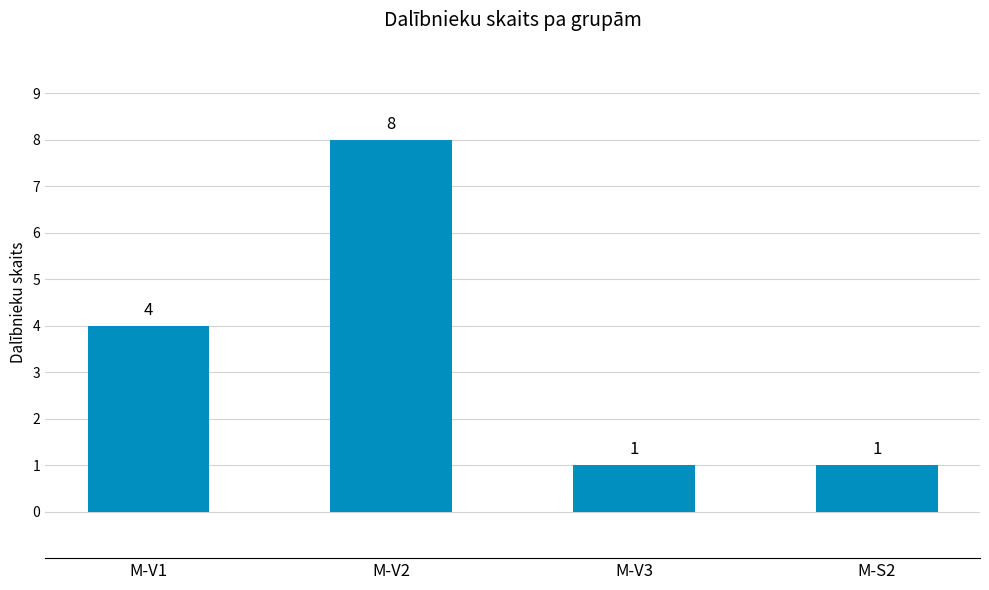

What is the value of the 4th bar from the left?

1